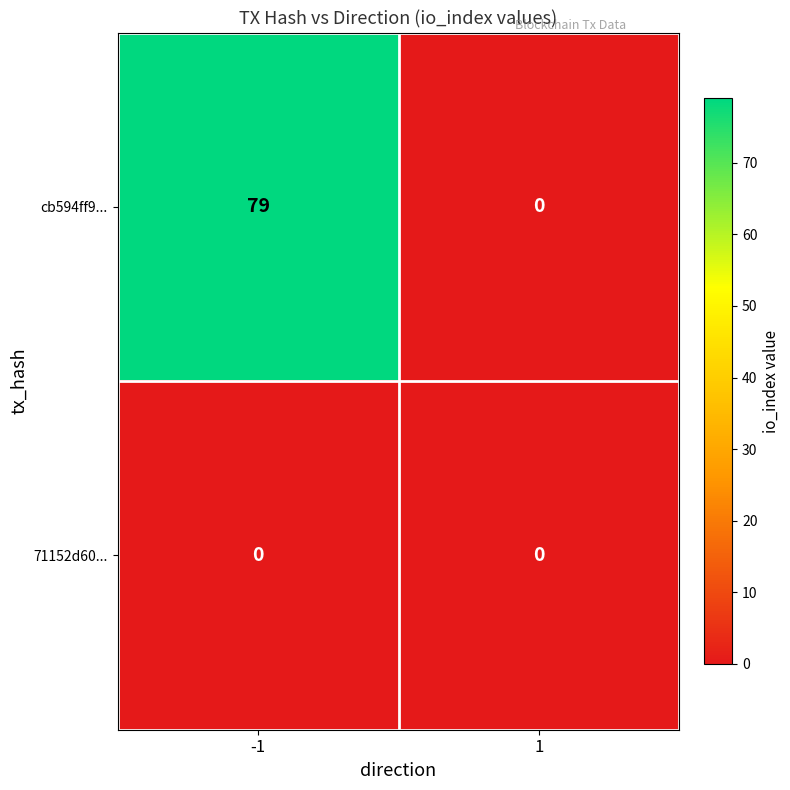

The cb594ff9... series shows 29 at 1. True or false?

False